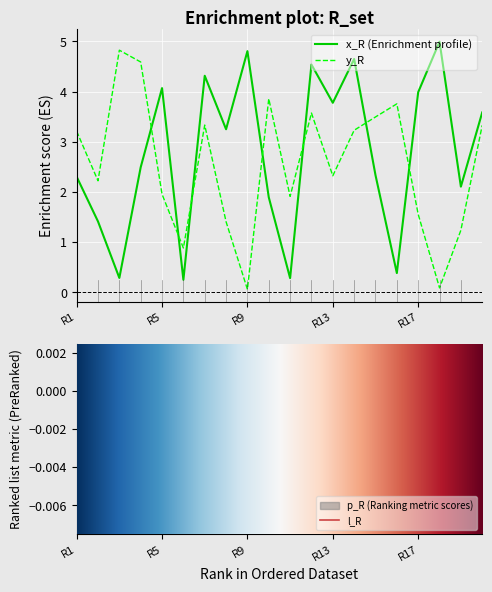

Which series has the largest range (max minus min)?

y_R